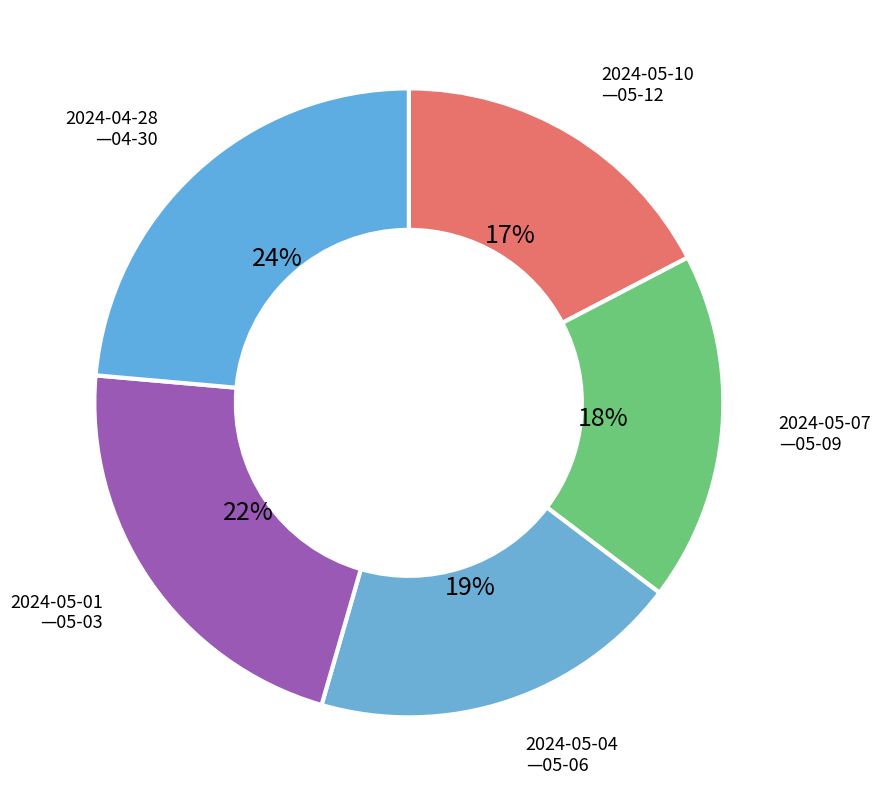

Is there any slice that represents more than half of the pie?

No